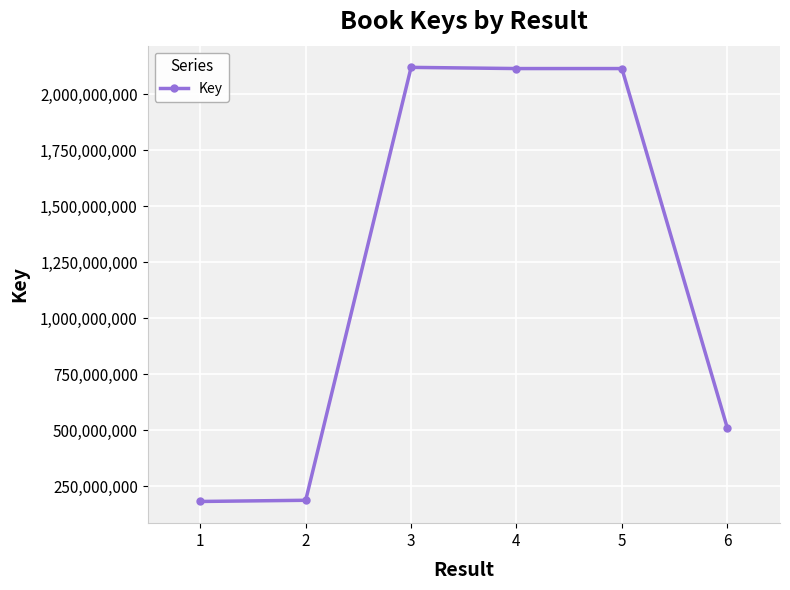

What is the sum of all values?

7230863032